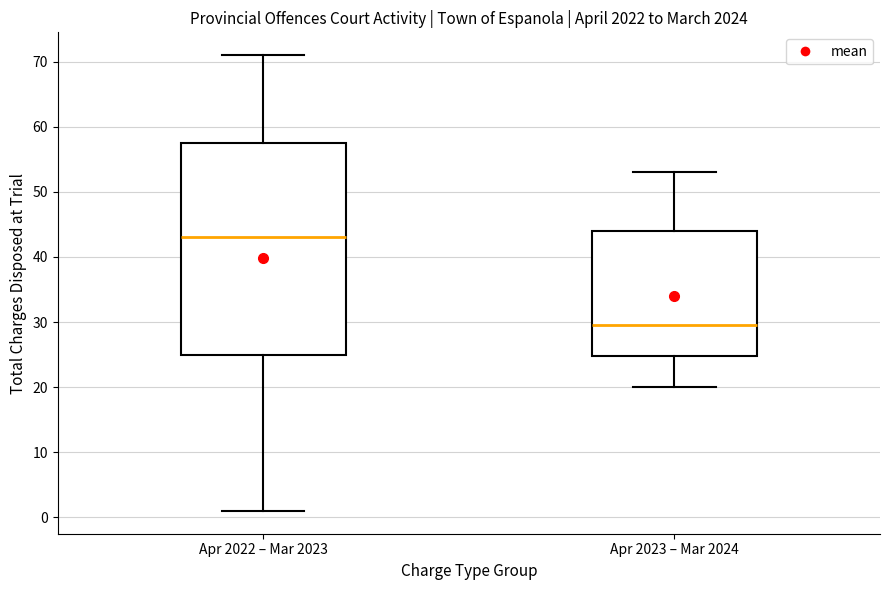

Reading left to right, read every box against the y-axis: the position of its median line, the range the box covers, and the ends of its whiskers. The values are not printed on the chart, so give them approximately, as read against the axis.

Apr 2022 – Mar 2023: median 43, box 25 to 58, whiskers 1 to 71
Apr 2023 – Mar 2024: median 30, box 25 to 44, whiskers 20 to 53